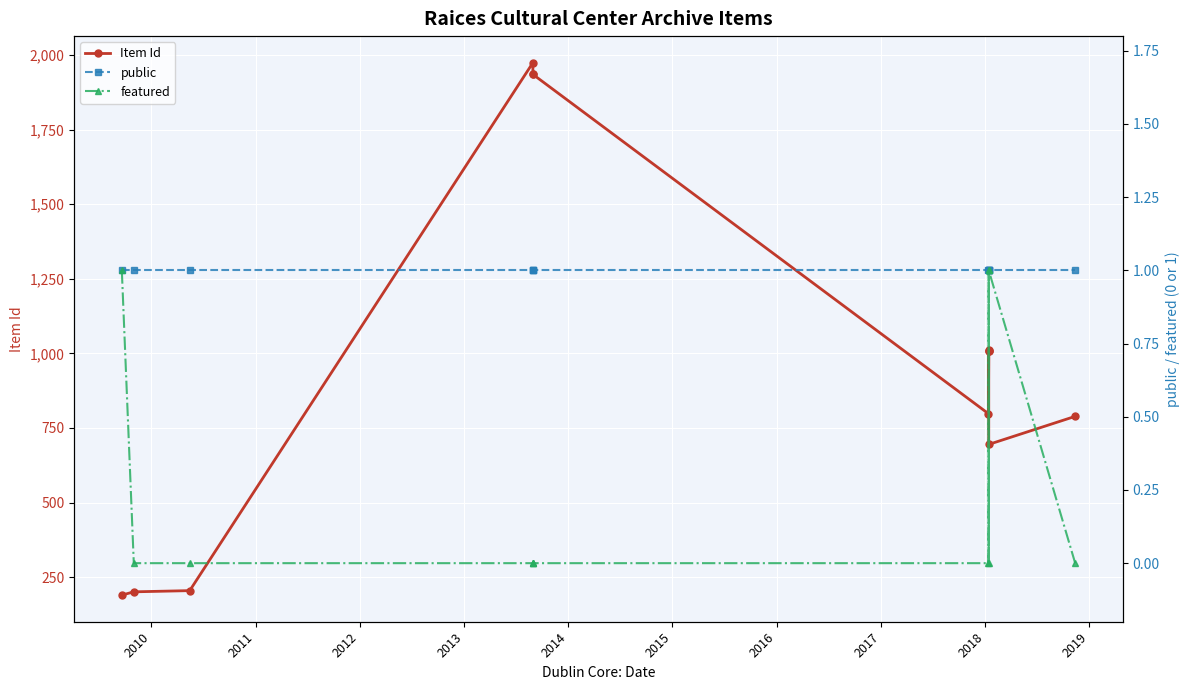

What is the difference between the Item Id values at 2018 and 2011?

802